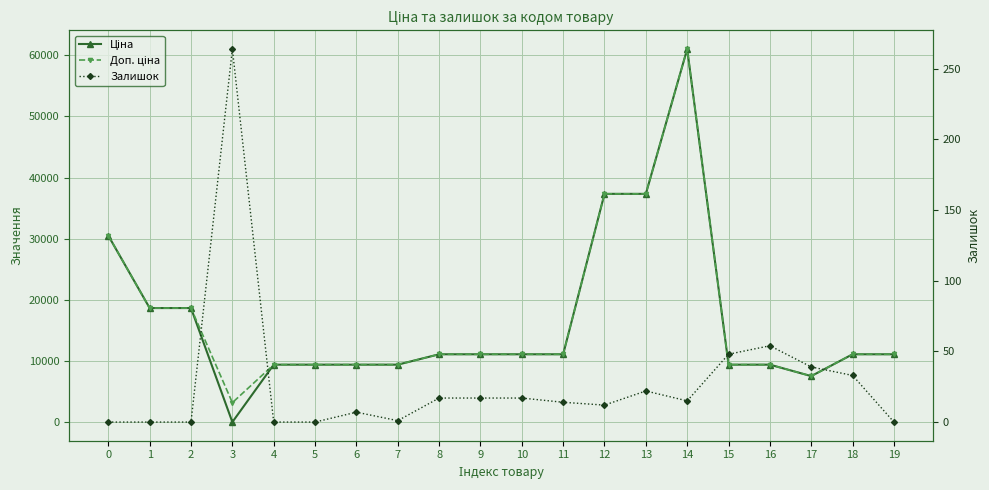

Between 10 and 14, which is larger?

14